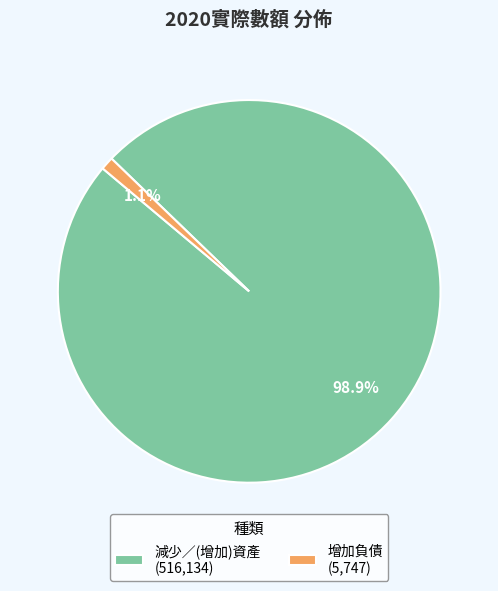

What is the largest slice in the pie chart?

減少／(增加)資產